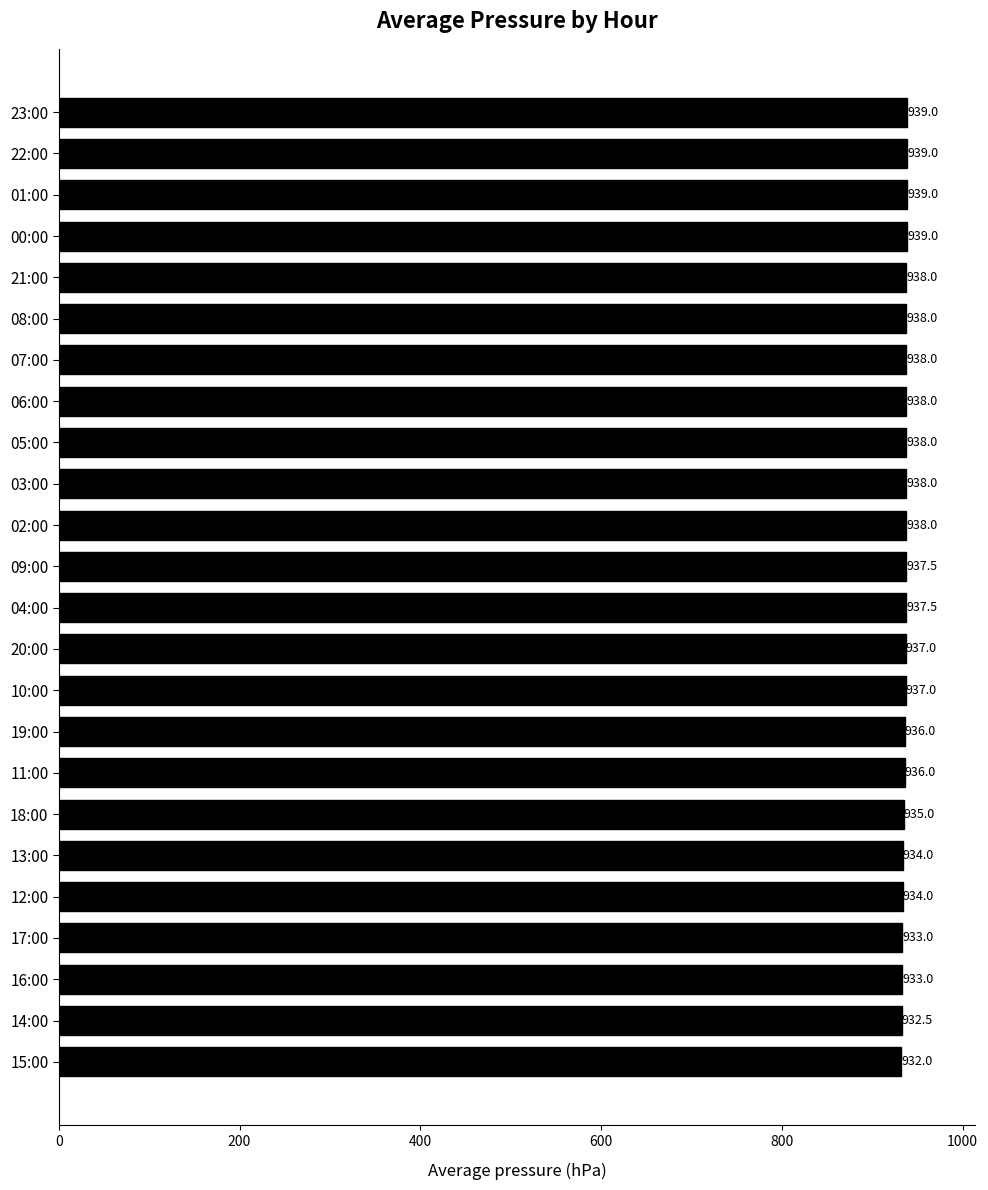

The value at 07:00 is 261.9. True or false?

False